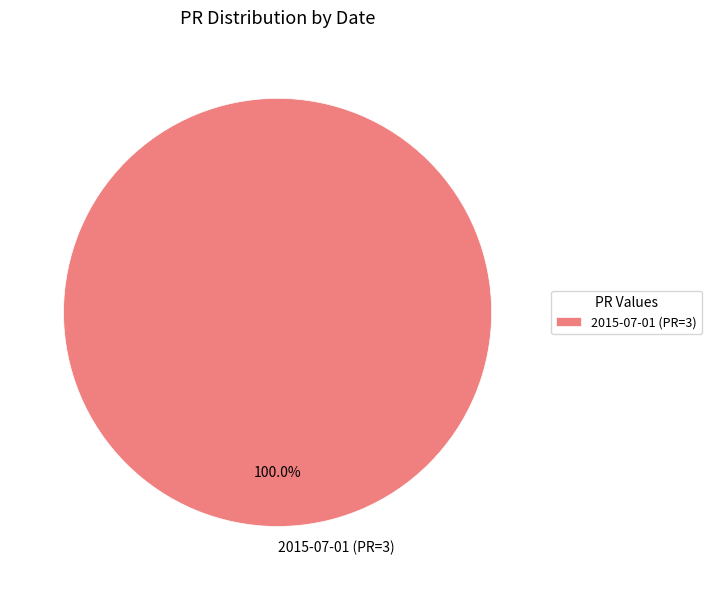

Rank the categories by value from highest to lowest.

2015-07-01 (PR=3)